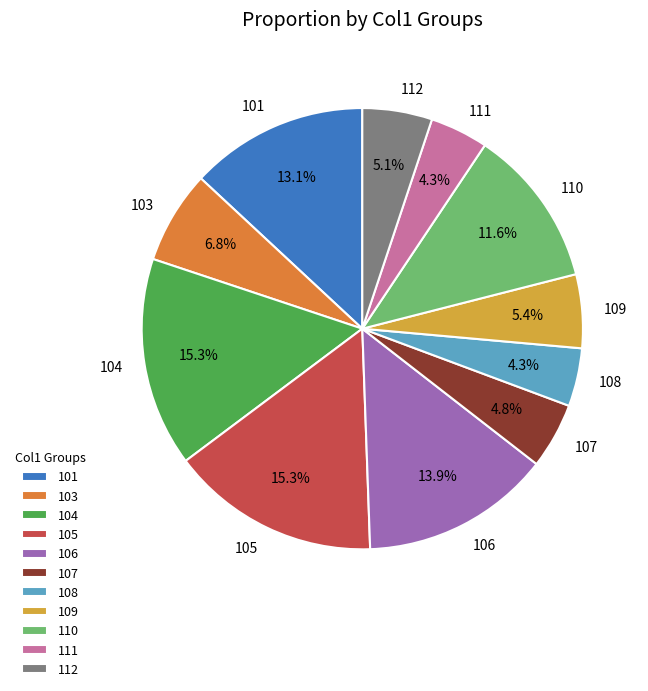

Is 111 the majority of the pie?

No